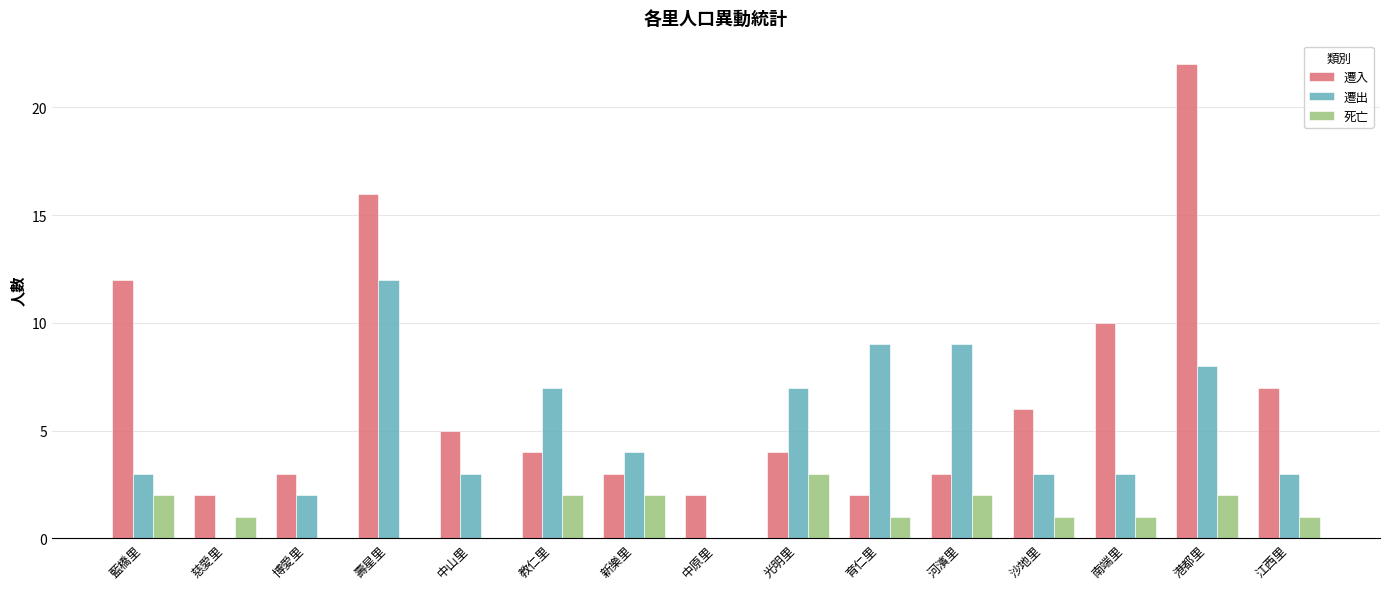

What are all the series names shown in the legend?

遷入, 遷出, 死亡